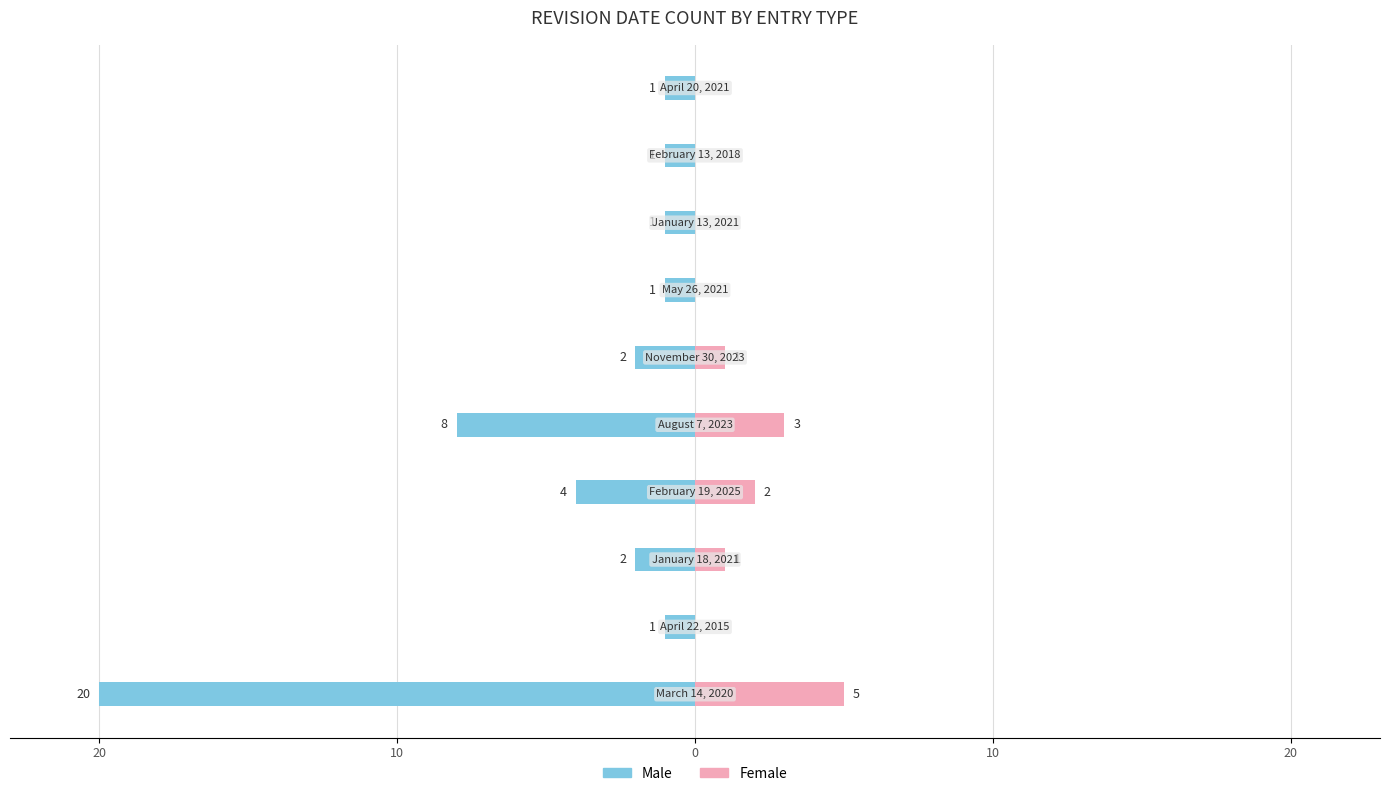

How many series are shown in this chart?

2